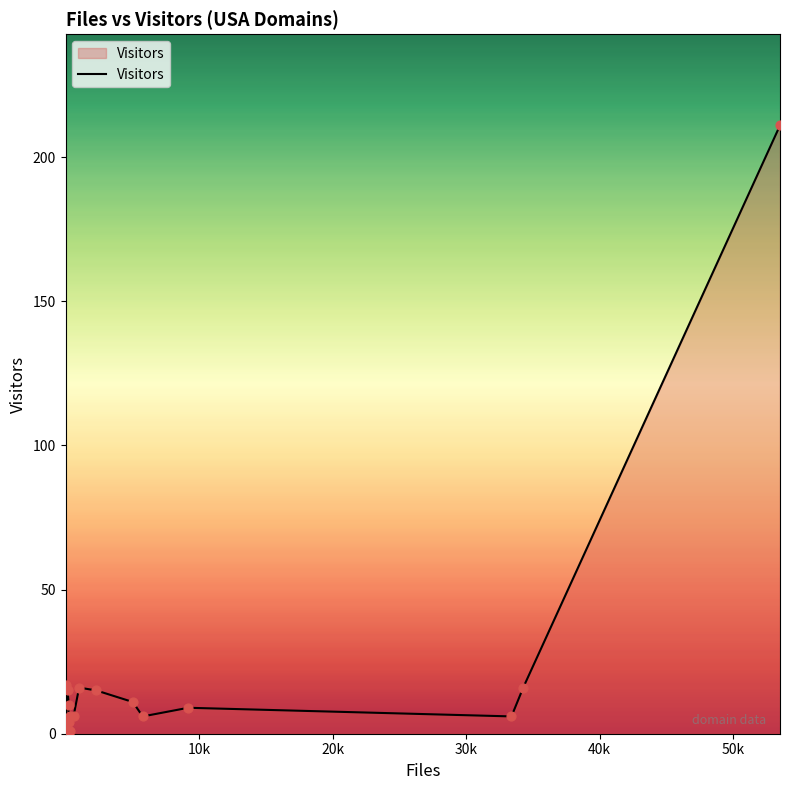

What is the difference between the maximum and minimum values?

210